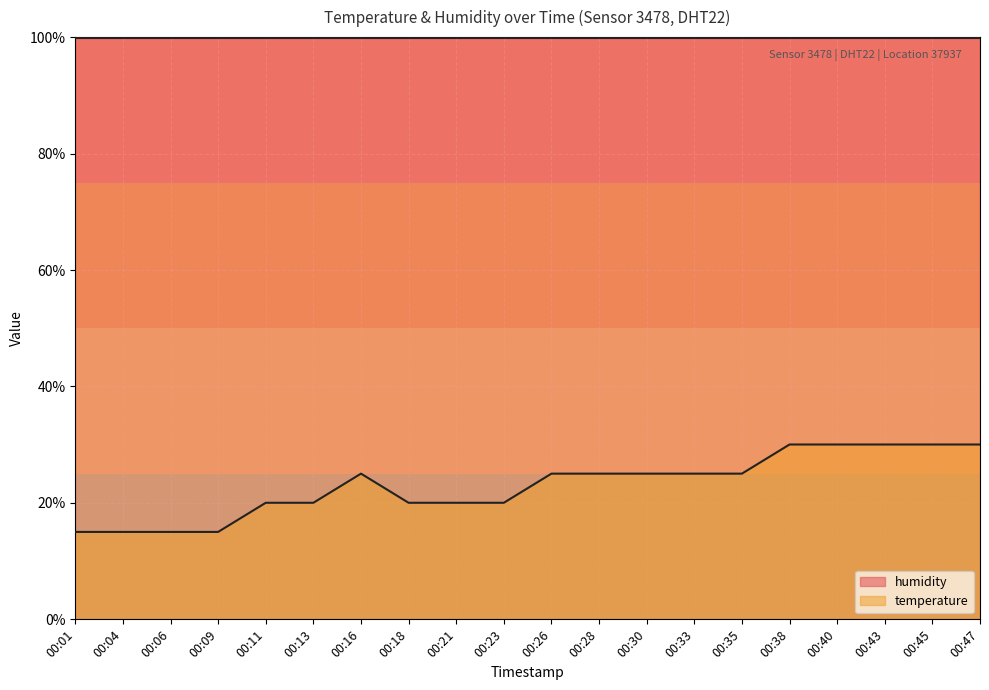

How many points are higher than both their immediate neighbors (excluding endpoints)?

1